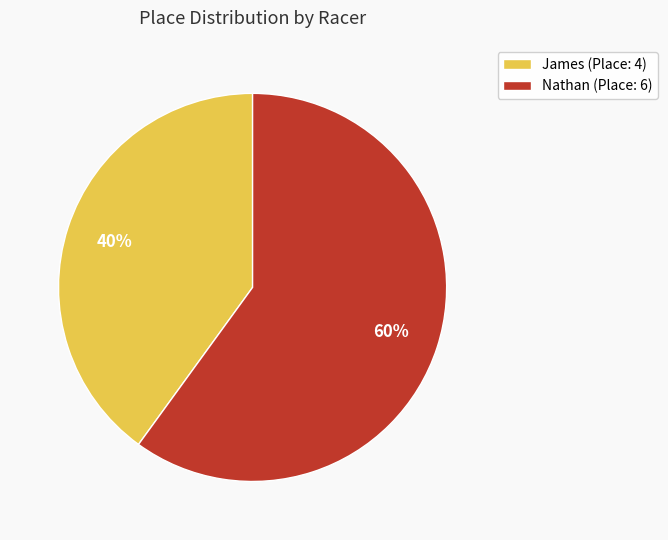

The Nathan slice represents 60% of the pie. True or false?

True